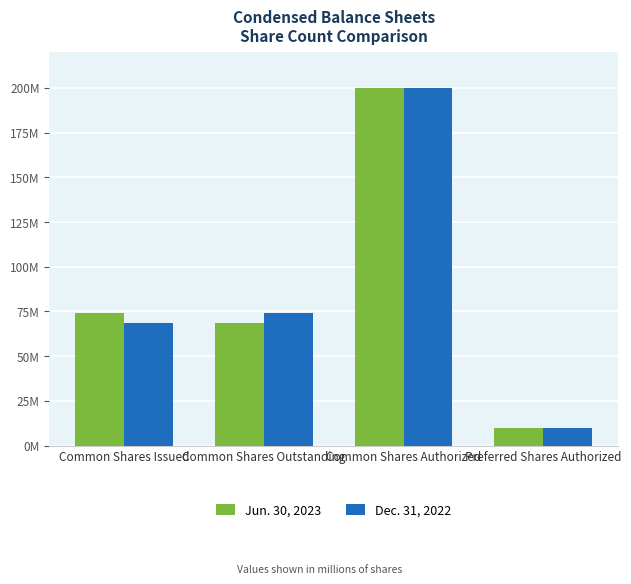

What are all the series names shown in the legend?

Jun. 30, 2023, Dec. 31, 2022